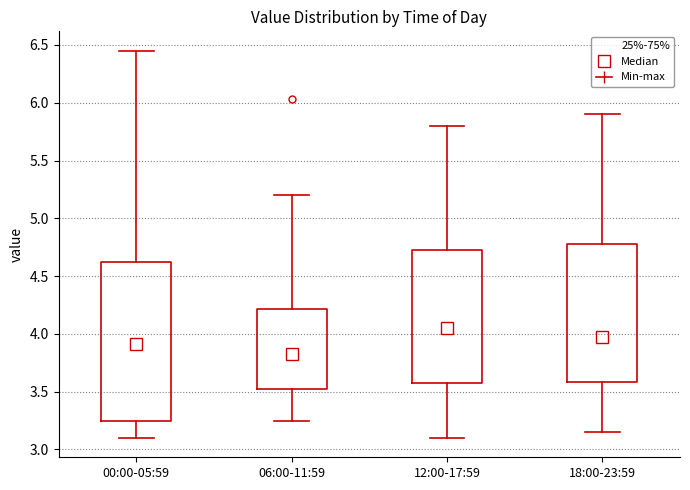

Which box's median line is the lowest?

06:00-11:59